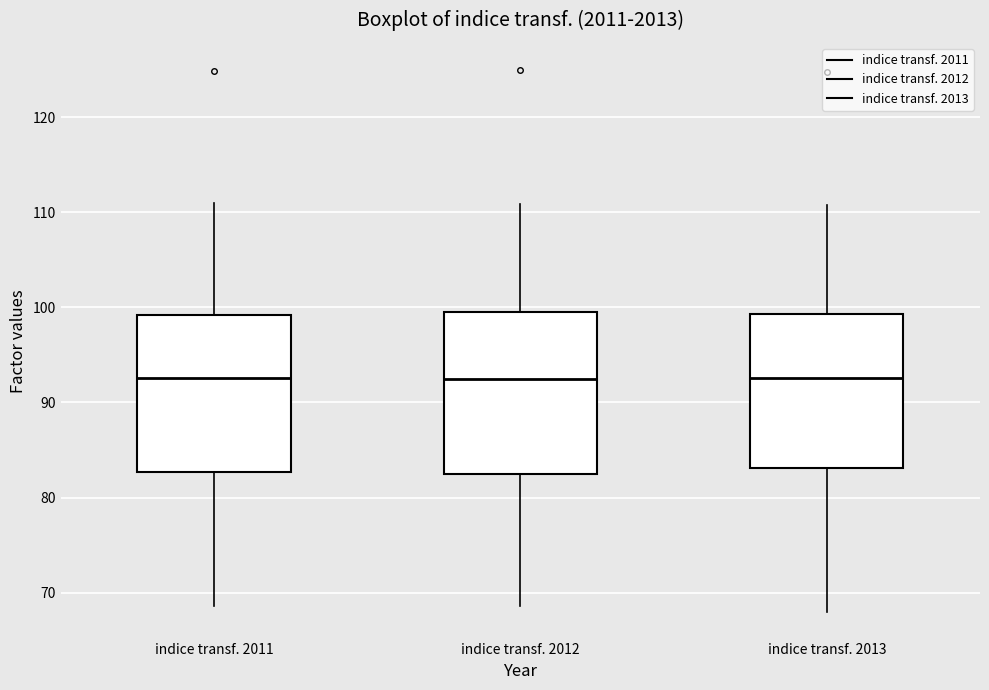

Reading left to right, transcribe this box plot: for each box, give where its median line is, the range the box spans, and where its two whiskers end, as read against the y-axis. The values are not printed on the chart, so give them approximately, as read against the axis.

indice transf. 2011: median 93, box 83 to 99, whiskers 69 to 111
indice transf. 2012: median 92, box 82 to 99, whiskers 69 to 111
indice transf. 2013: median 93, box 83 to 99, whiskers 68 to 111